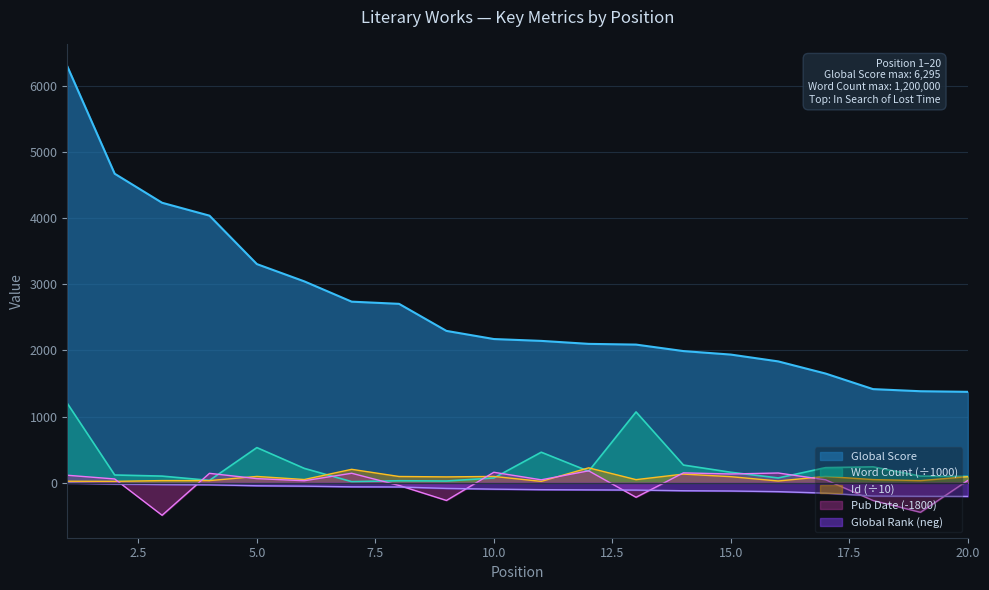

What is the difference between the second highest and second lowest values in the Word Count series?

1044.0